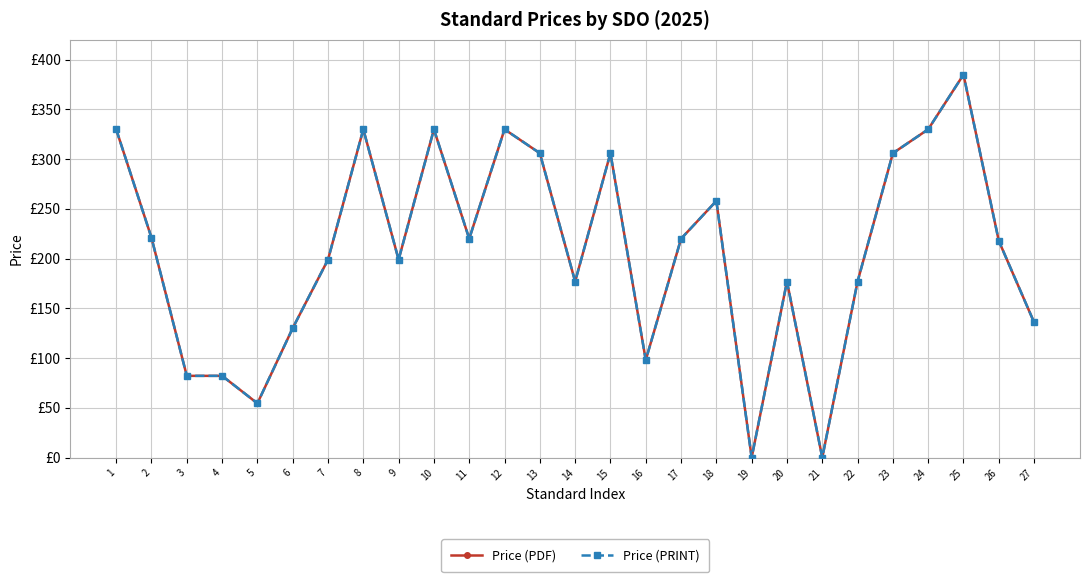

Reading left to right, list all the values displayed in this chart.

Price (PDF): 330.0	221.0	82.2	82.2	54.5	130.1	199.0	330.0	199.0	330.0	220.0	330.0	306.0	177.0	306.0	98.0	220.0	258.0	0.0	177.0	0.0	177.0	306.0	330.0	385.0	217.8	135.9
Price (PRINT): 330.0	221.0	82.2	82.2	54.5	130.1	199.0	330.0	199.0	330.0	220.0	330.0	306.0	177.0	306.0	98.0	220.0	258.0	0.0	177.0	0.0	177.0	306.0	330.0	385.0	217.8	135.9